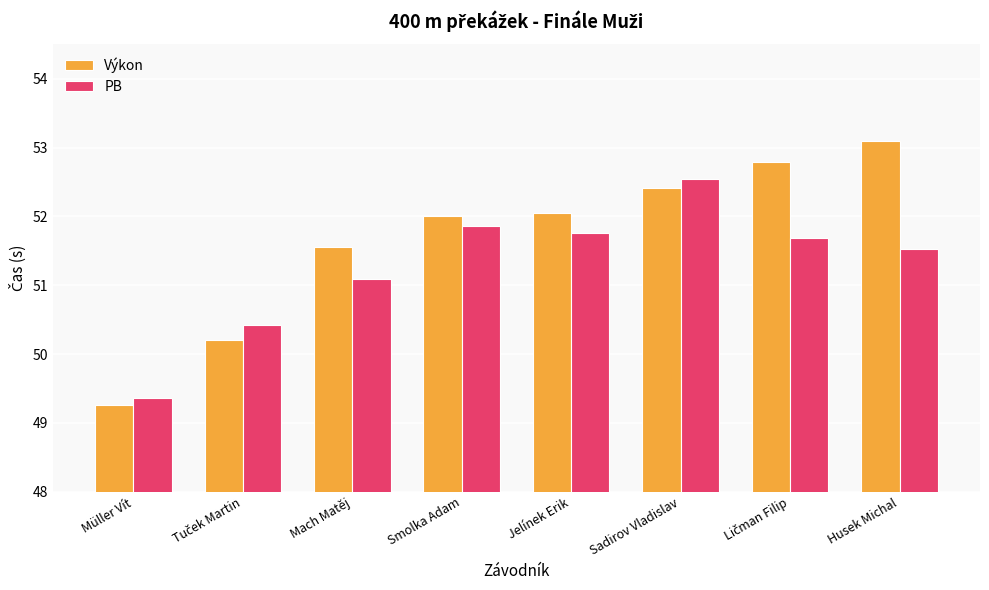

How many groups of bars are there?

8